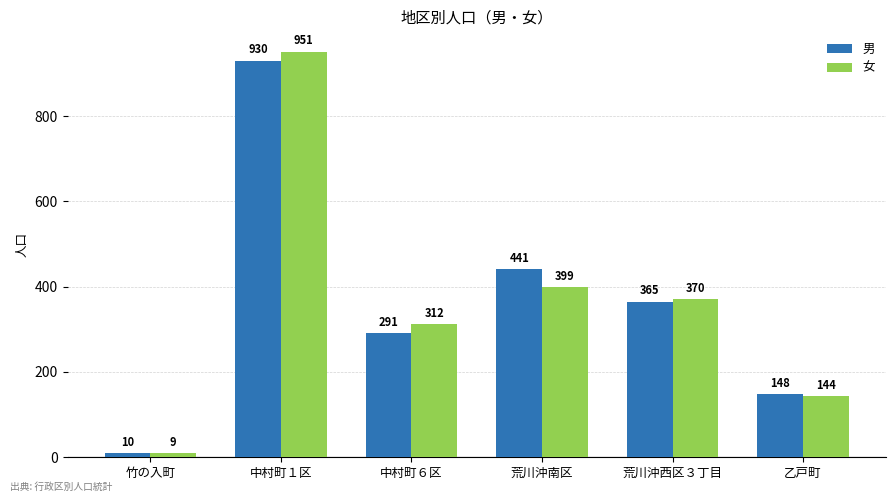

What position from the left is 中村町１区?

2